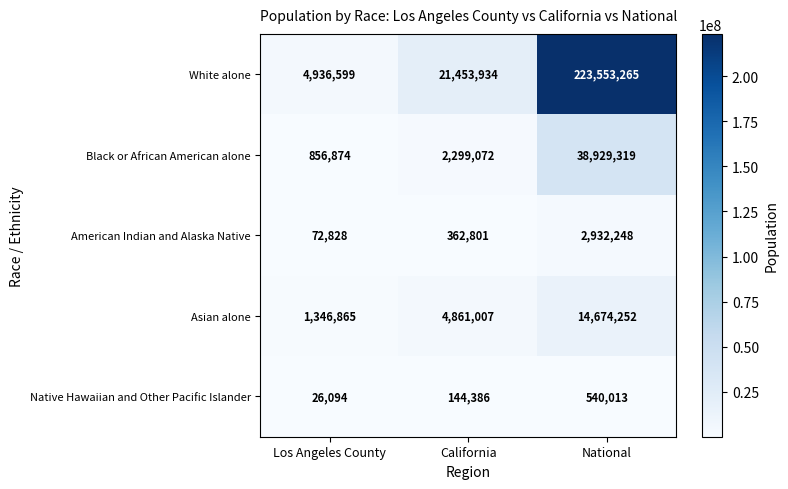

Reading right to left, transcribe all the data shown in this chart.

White alone: 223553265	21453934	4936599
Black or African American alone: 38929319	2299072	856874
American Indian and Alaska Native: 2932248	362801	72828
Asian alone: 14674252	4861007	1346865
Native Hawaiian and Other Pacific Islander: 540013	144386	26094